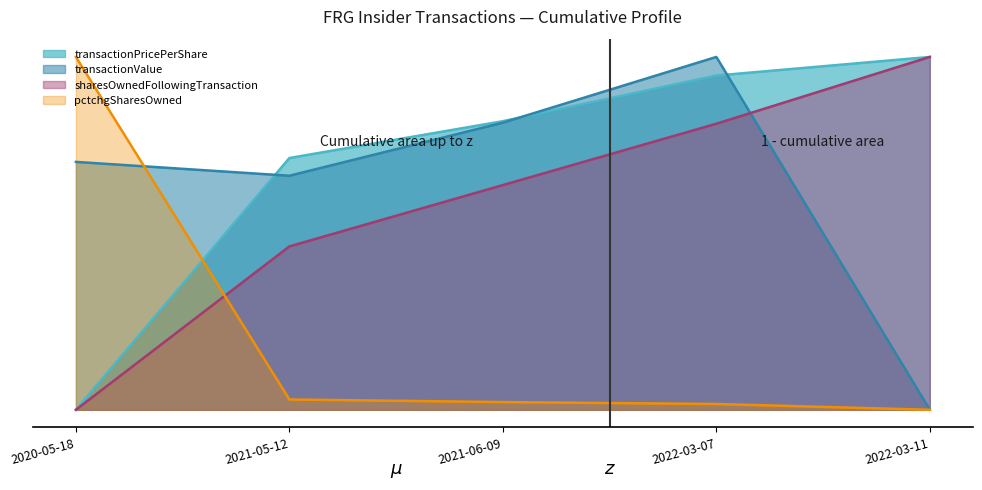

What is the difference between the pctchgSharesOwned values at 2020-05-18 and 2021-06-09?

1.0